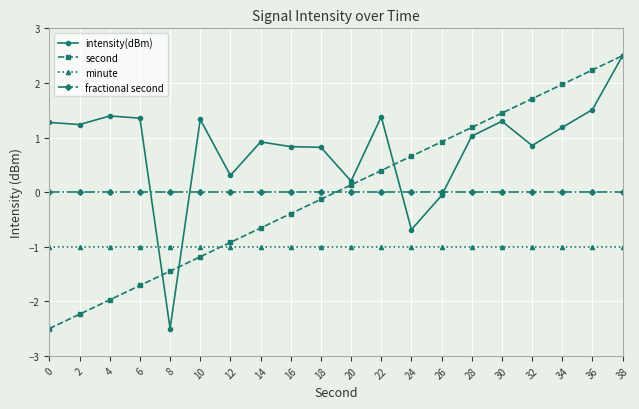

How many positive values does the second series have?

10